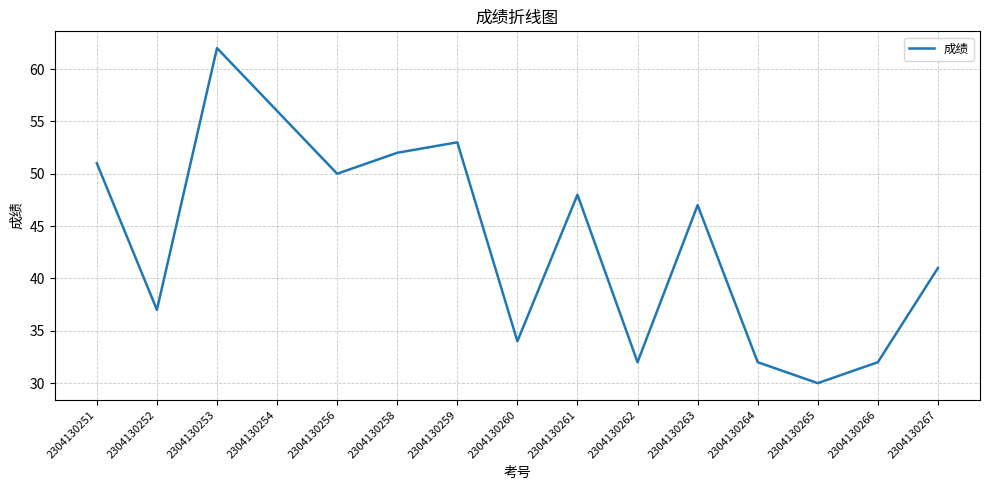

How many lines are shown in the chart?

1